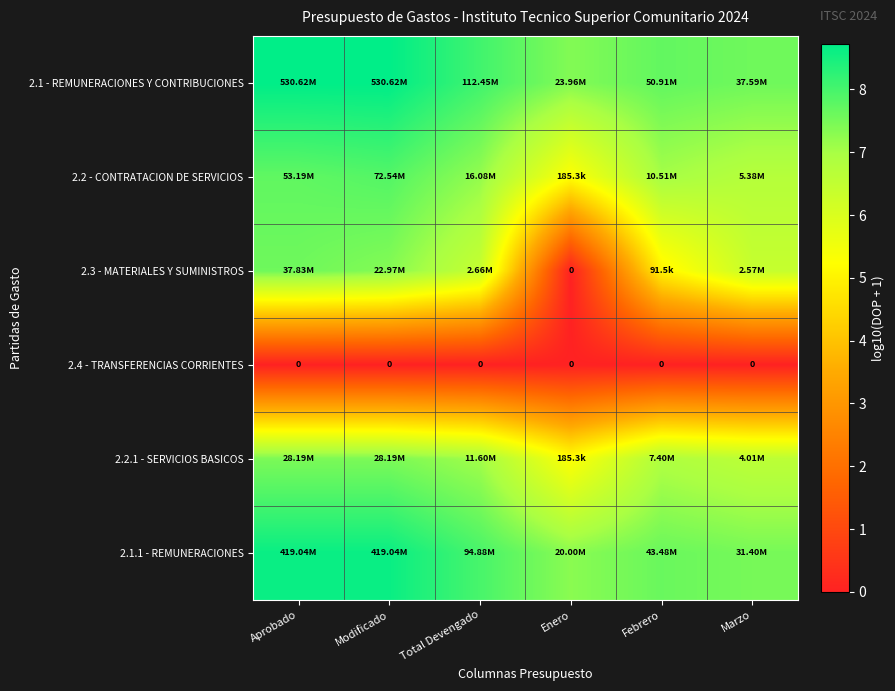

What is the difference between the maximum and minimum values in the 2.3 - MATERIALES Y SUMINISTROS series?

7.6